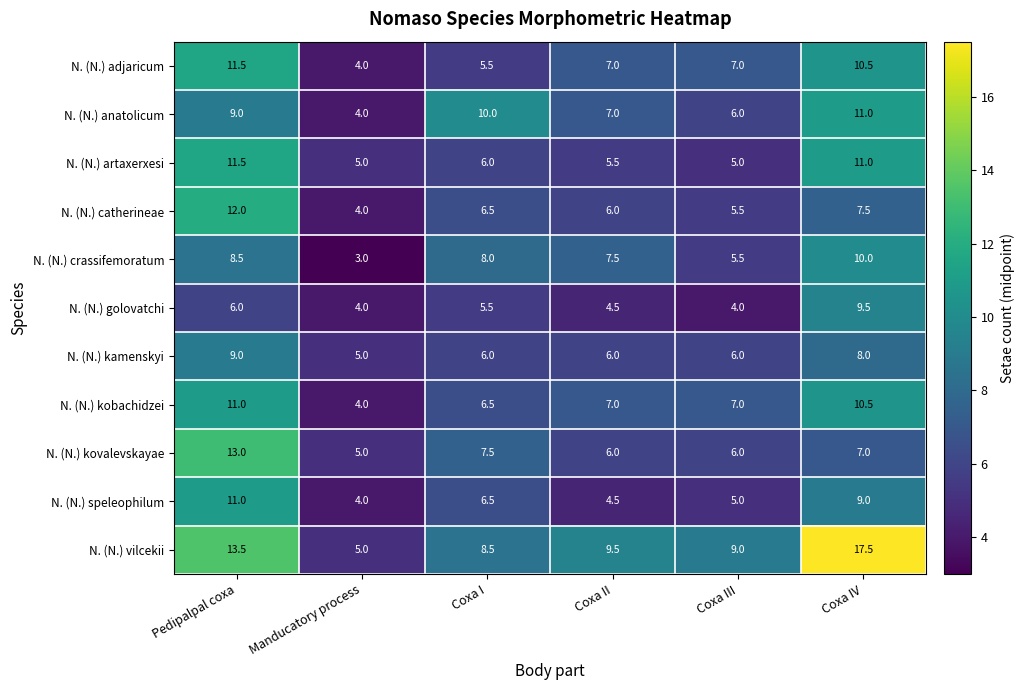

What is the spread (max minus min) of values at Manducatory process?

2.0